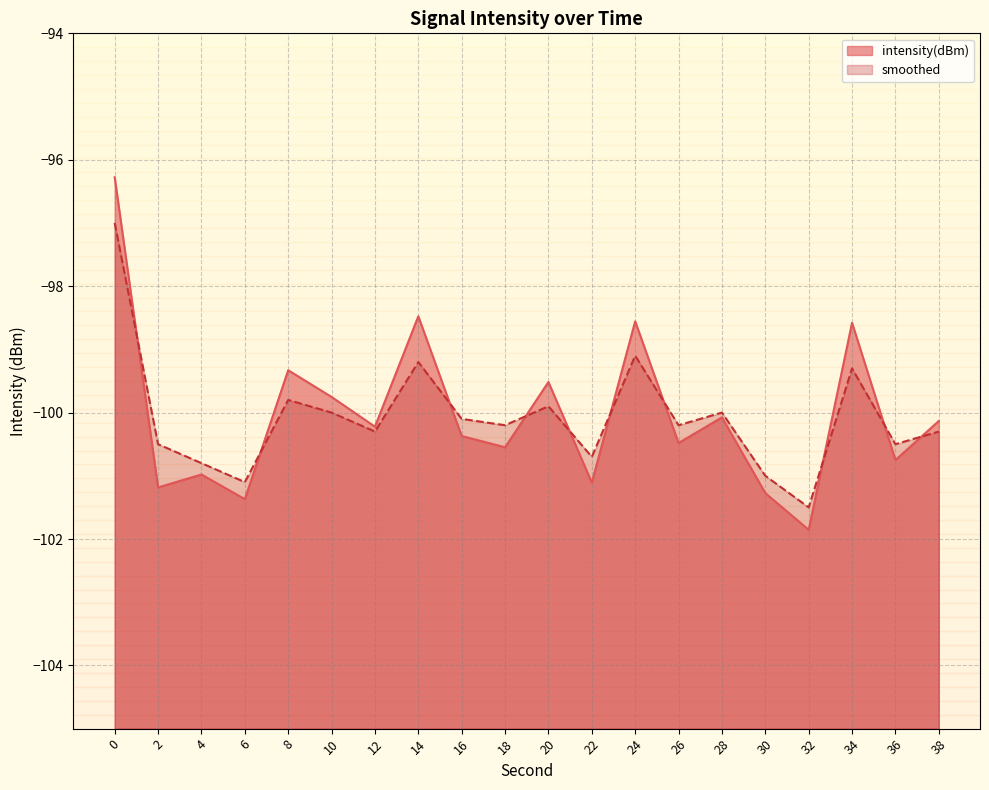

Reading left to right, transcribe all the data shown in this chart.

intensity(dBm): -96.3	-101.2	-101.0	-101.4	-99.3	-99.8	-100.2	-98.5	-100.4	-100.5	-99.5	-101.1	-98.6	-100.5	-100.1	-101.3	-101.9	-98.6	-100.8	-100.1
smoothed: -97.0	-100.5	-100.8	-101.1	-99.8	-100.0	-100.3	-99.2	-100.1	-100.2	-99.9	-100.7	-99.1	-100.2	-100.0	-101.0	-101.5	-99.3	-100.5	-100.3